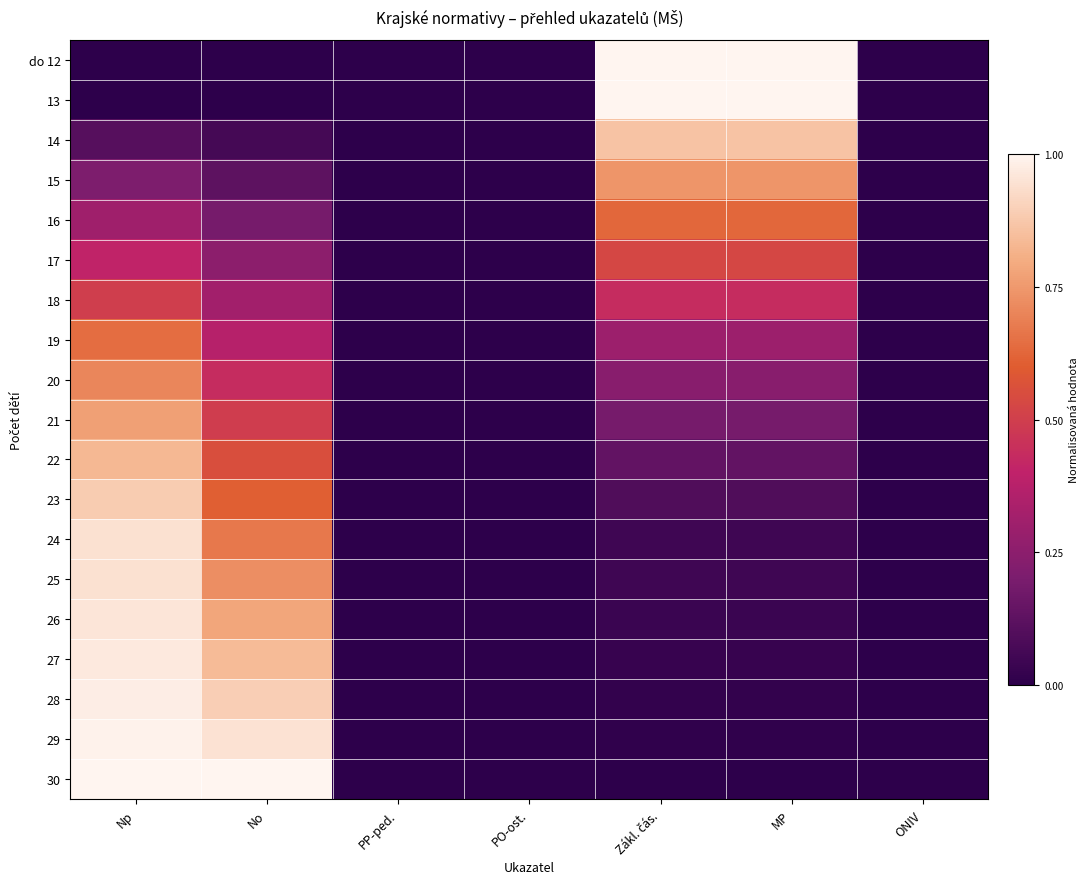

At MP, list the series in order from smallest to largest.

30, 29, 28, 27, 26, 25, 24, 23, 22, 21, 20, 19, 18, 17, 16, 15, 14, do 12, 13